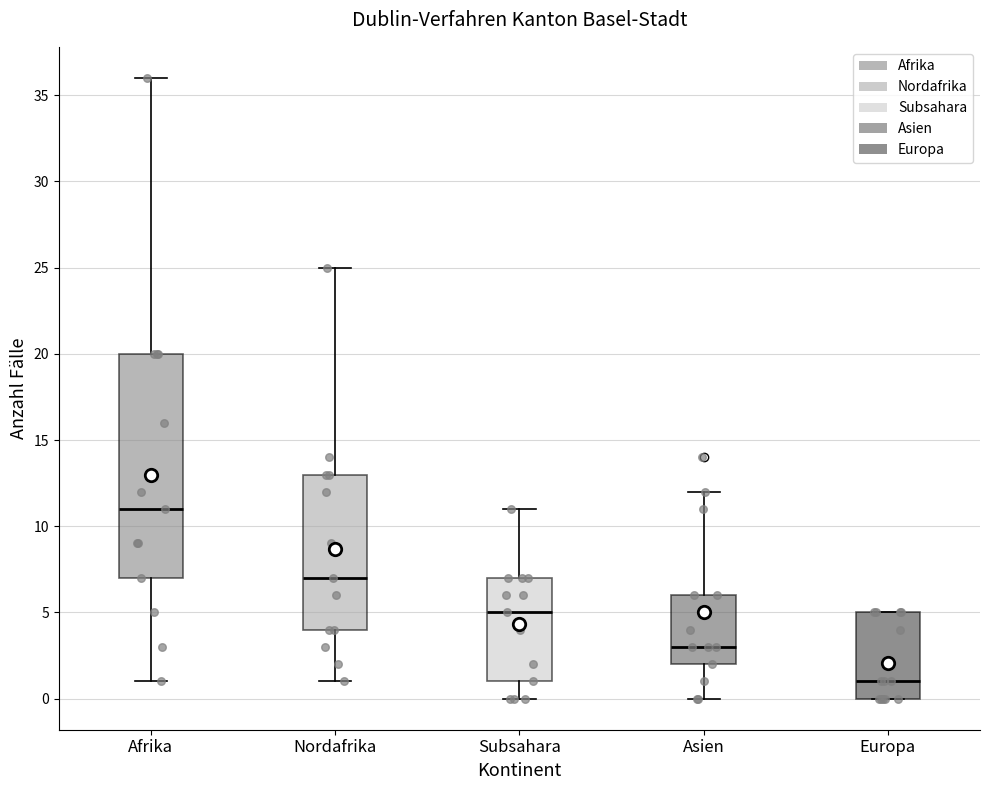

Where is the lower edge of the box for Nordafrika on the y-axis? The values are not printed on the chart, so give them approximately, as read against the axis.

4